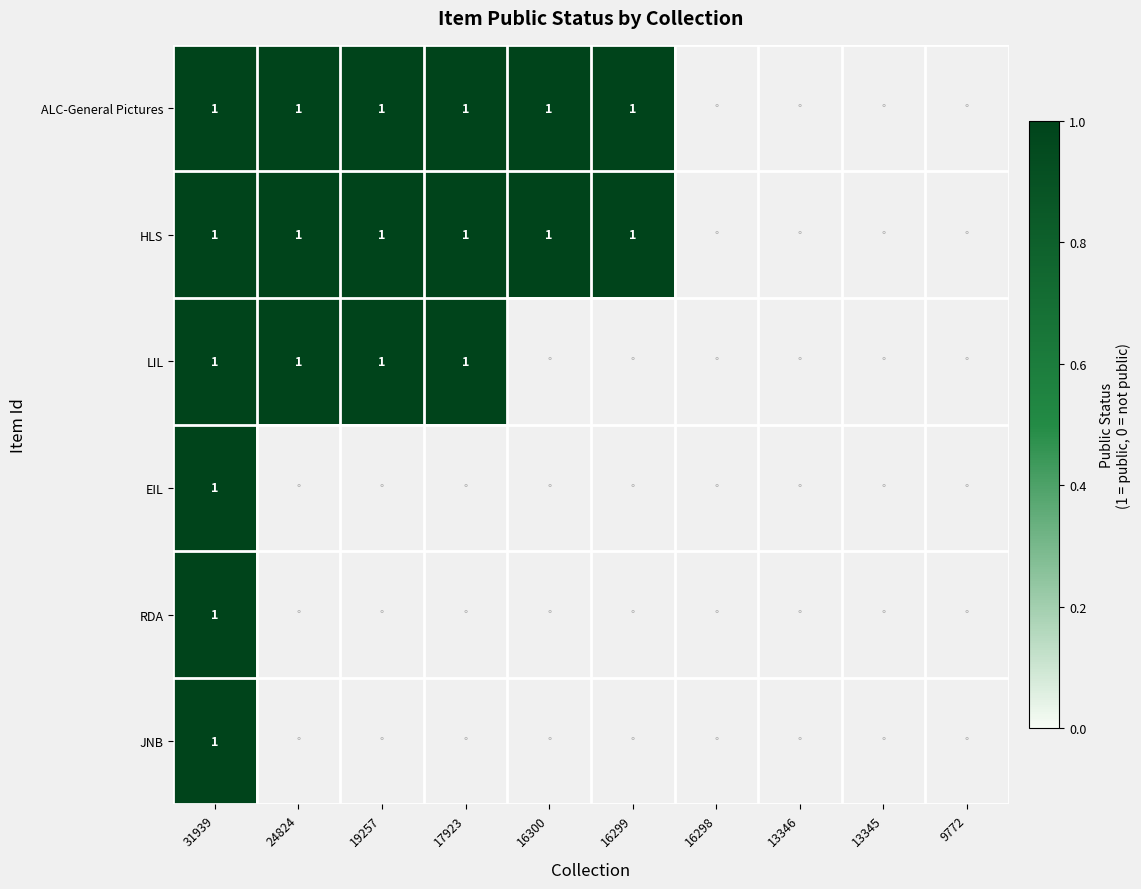

At how many categories does at least one series exceed 0?

6